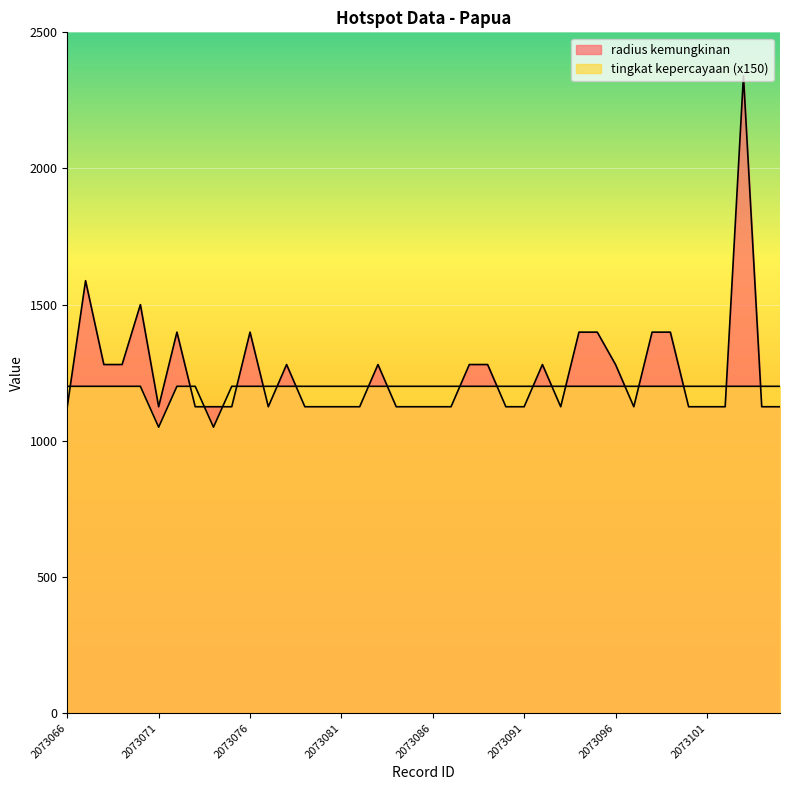

Is the value of radius kemungkinan at 2073099 greater than the value of tingkat kepercayaan at 2073103?

Yes